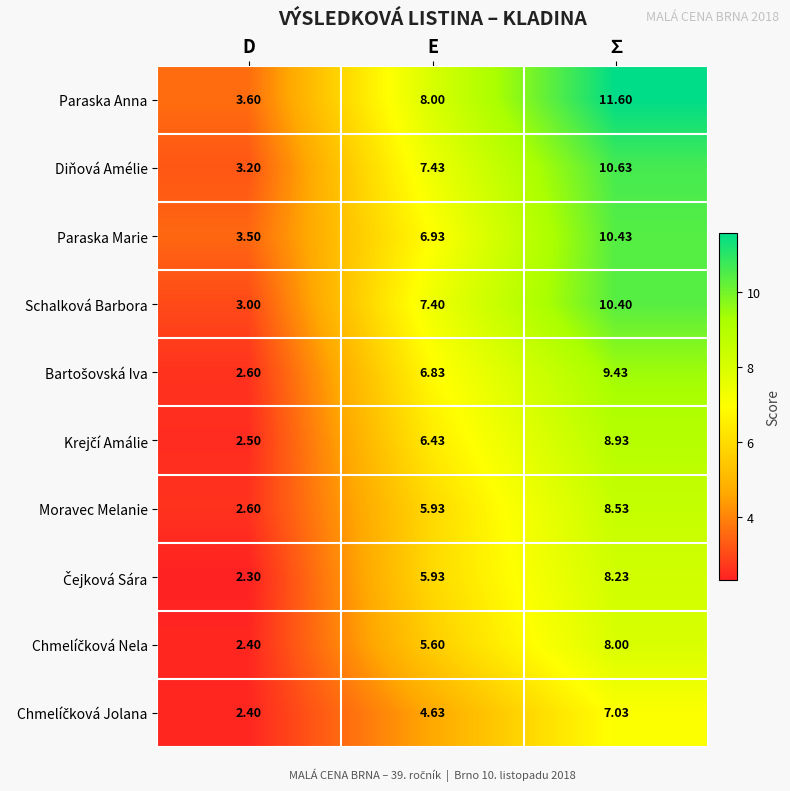

List the labels in order of Moravec Melanie value, smallest first.

D, E, ∑